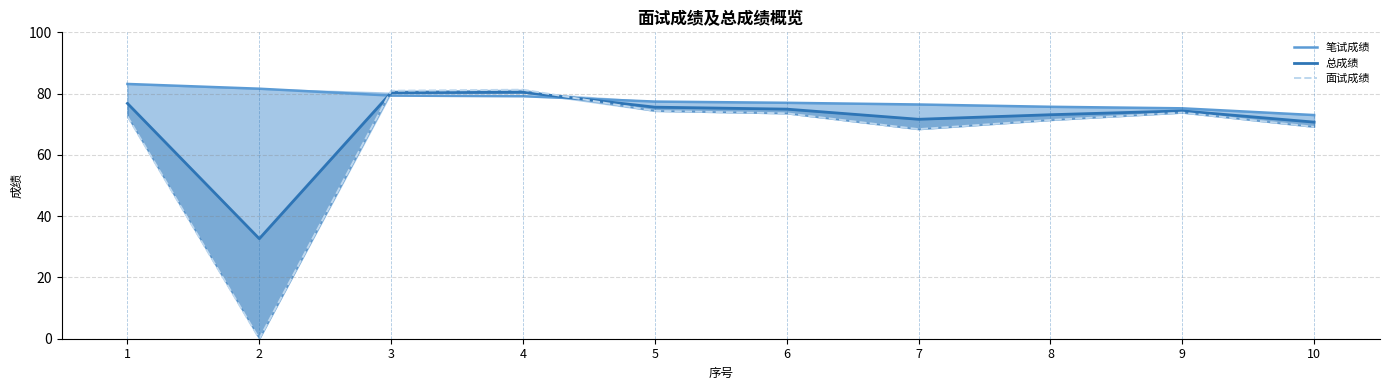

Which series ends up on top after the final intersection of 总成绩 and 笔试成绩?

笔试成绩